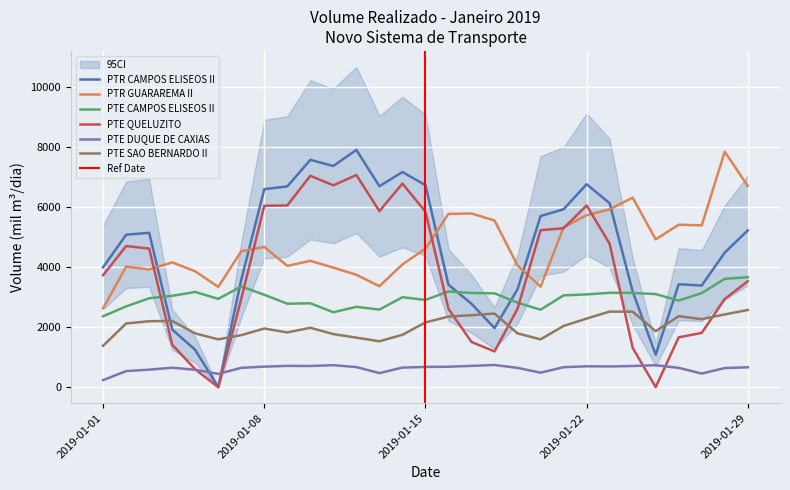

Which series has the largest total across all categories?

PTR GUARAREMA II